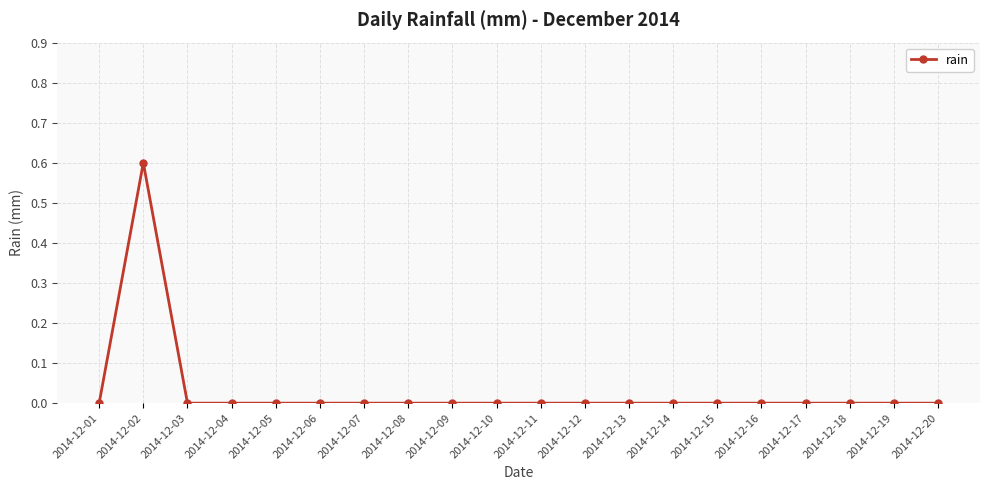

What is the sum of all values?

0.6